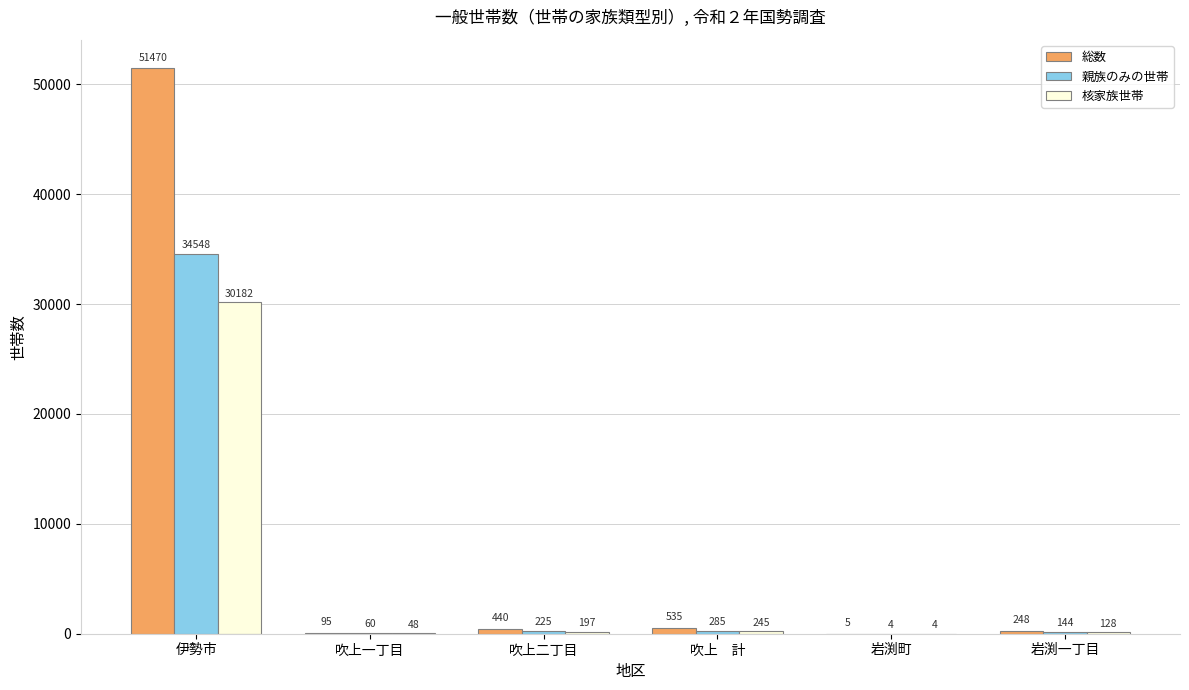

The 親族のみの世帯 series shows 225 at 吹上二丁目. True or false?

True